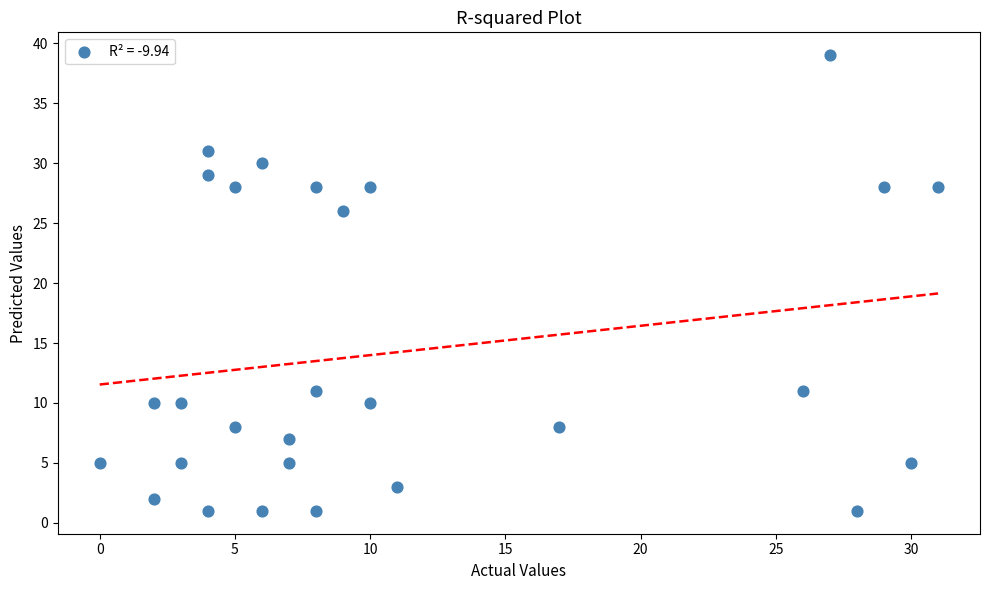

What is the range of Y values (max minus min)?

38